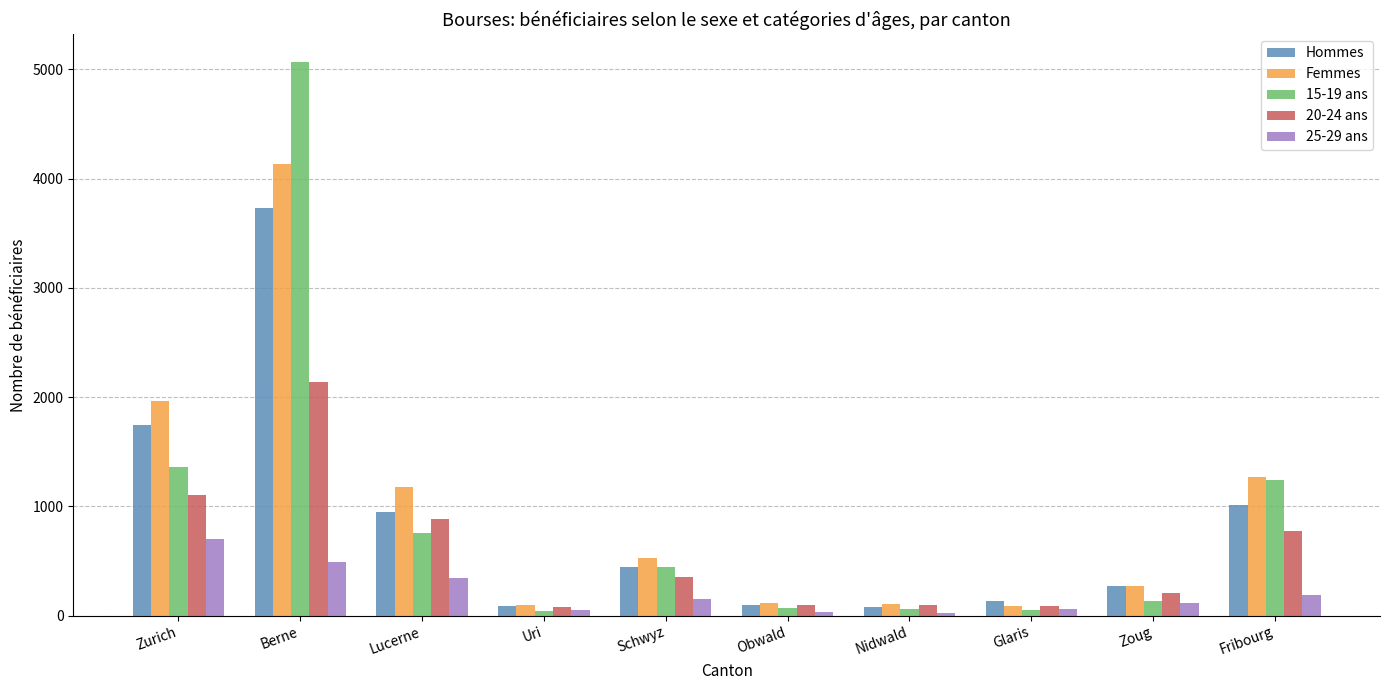

What is the greatest value displayed?

5071